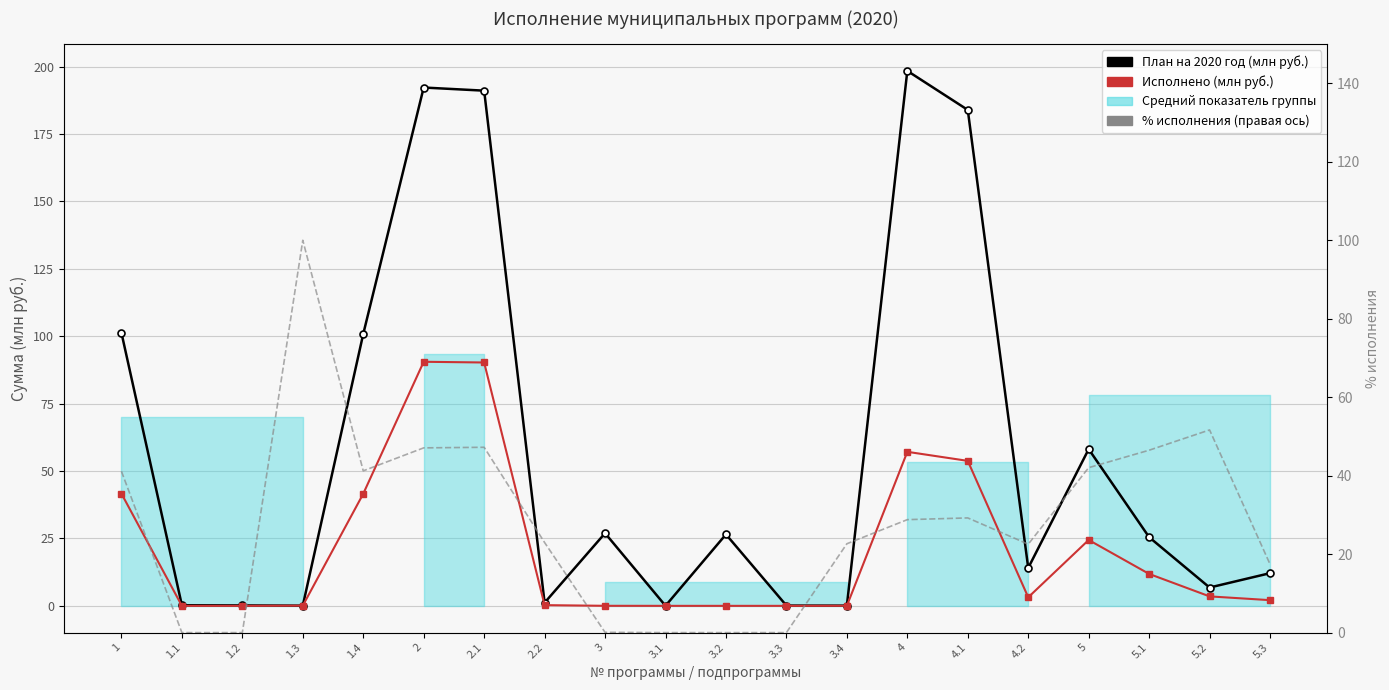

What position from the right is 5?

4